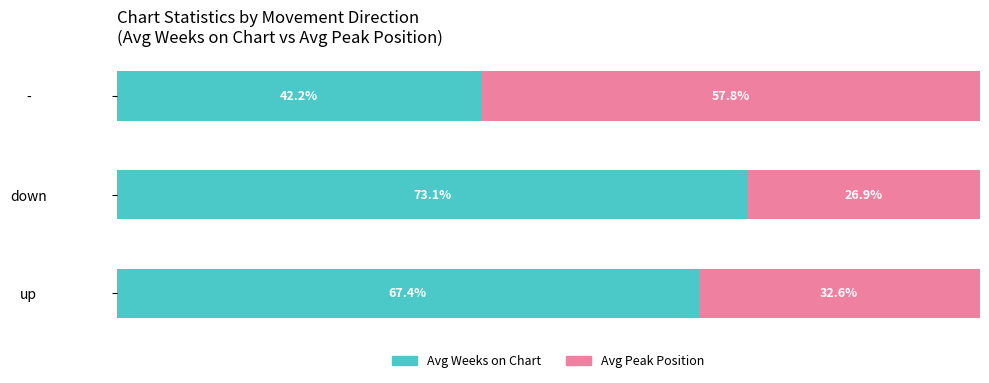

Which category has the highest value in the Avg Weeks on Chart series?

down